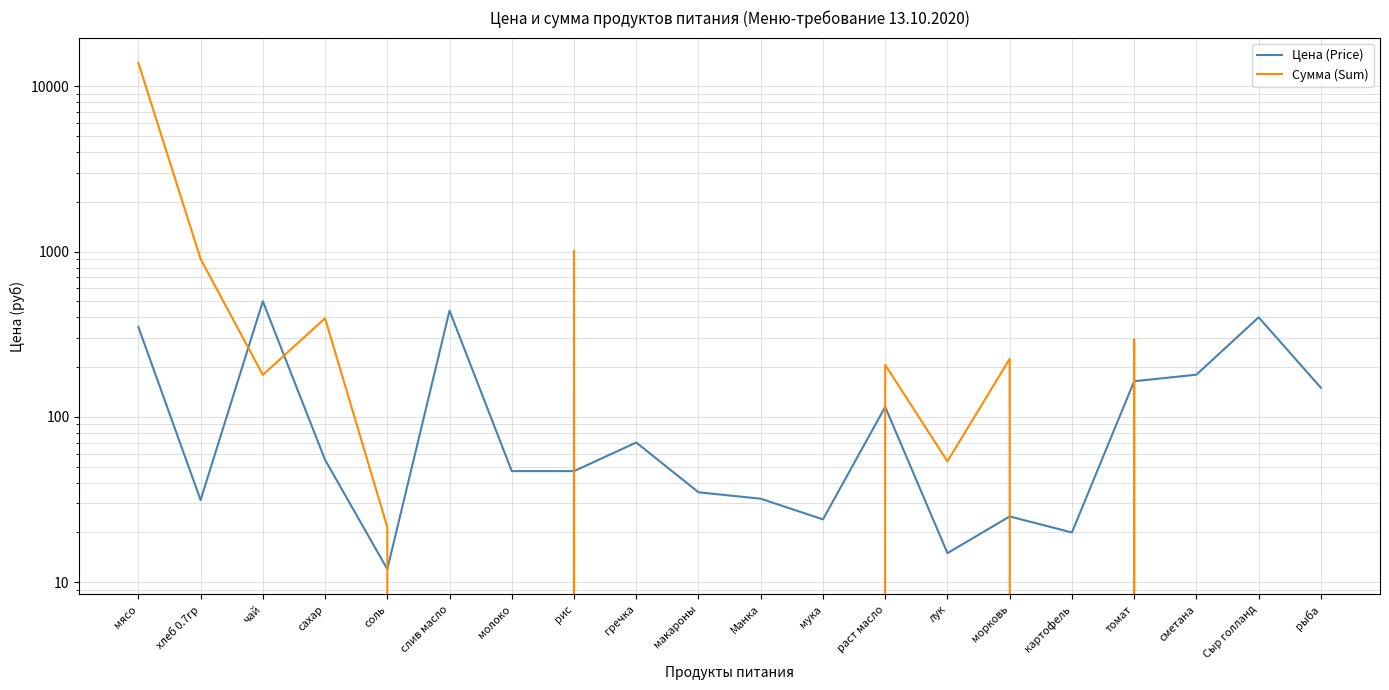

Reading left to right, what are all the values shown in this chart?

Цена (Price): 350.0	31.4	500.0	55.0	12.0	438.9	47.0	47.0	70.0	35.0	32.0	24.0	115.0	15.0	25.0	20.0	164.3	180.0	400.0	150.0
Сумма (Sum): 13821.5	902.7	179.5	394.9	21.5	0.0	0.0	1012.4	0.0	0.0	0.0	0.0	206.4	53.9	224.4	0.0	294.9	0.0	0.0	0.0